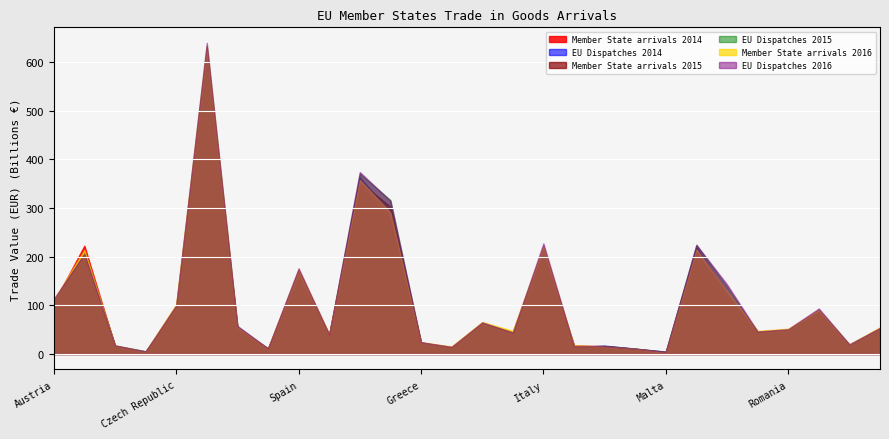

What is the maximum value shown in the chart?

639.4